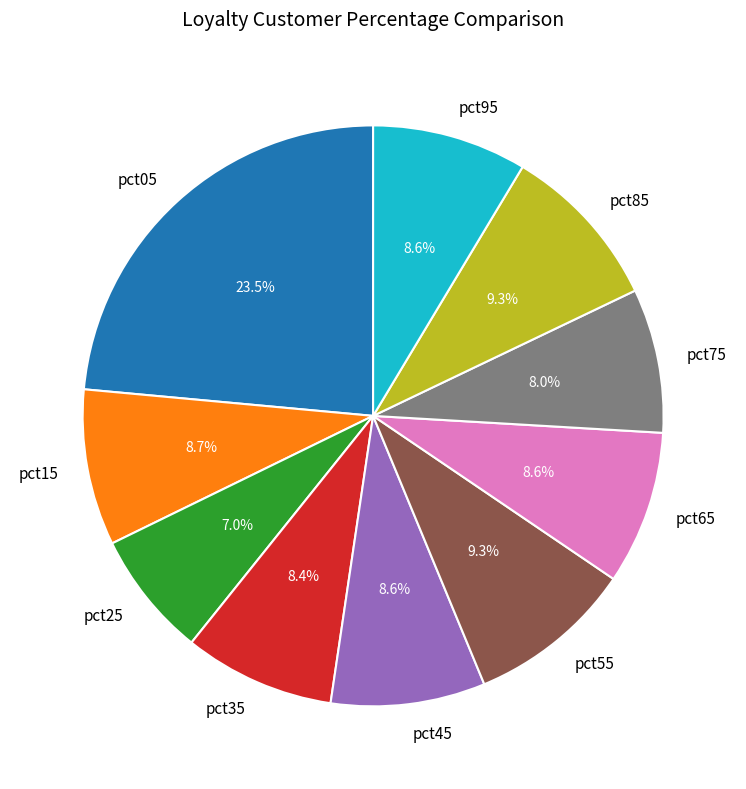

True or false: pct15 accounts for 9% of the total.

True